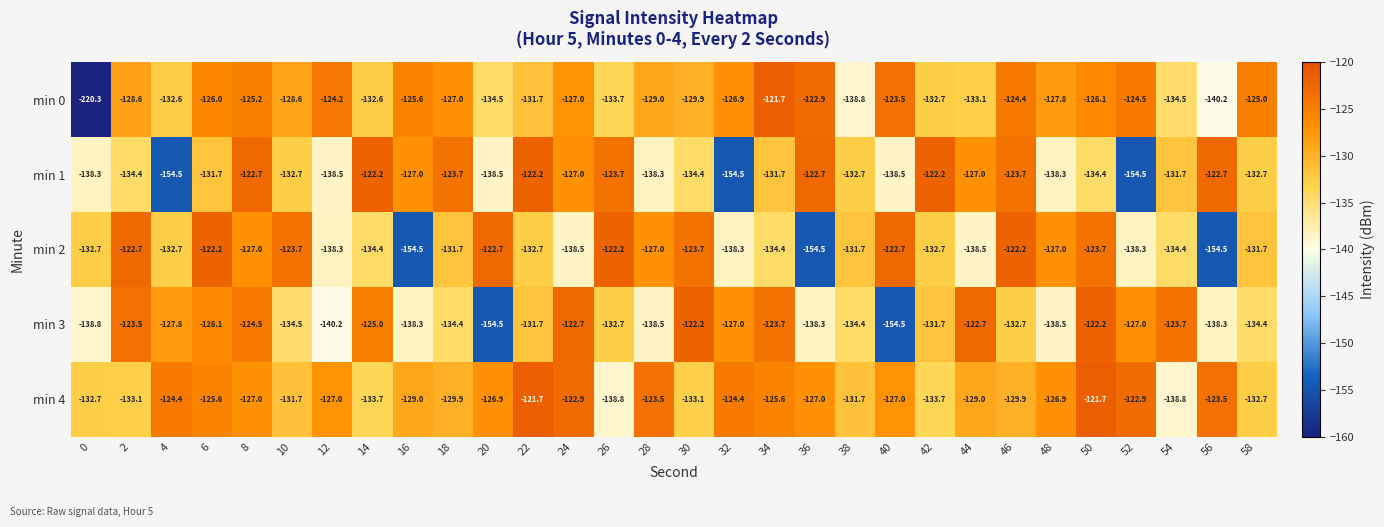

At which category is the sum across all series the highest?

8